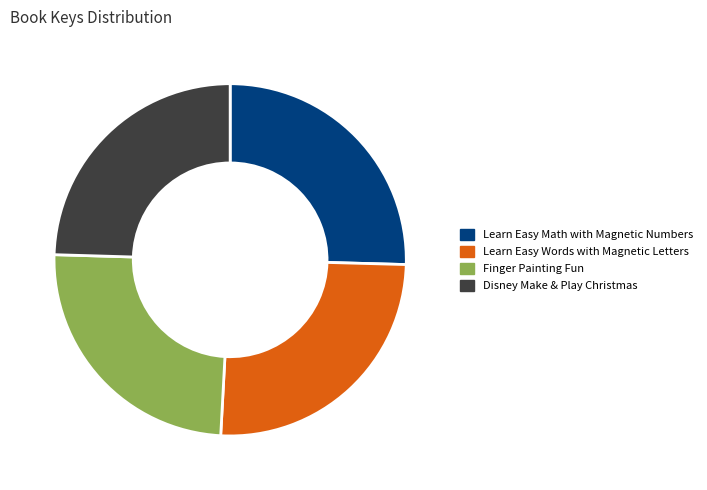

Count the number of slices in the pie.

4